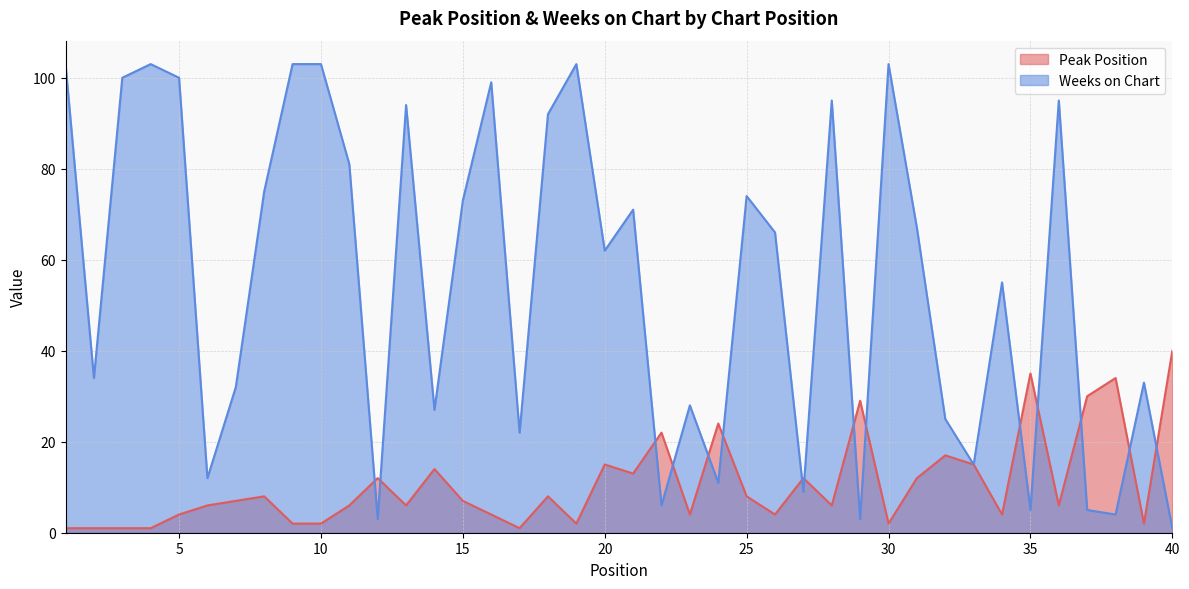

Is it true that Weeks on Chart equals 19 at 6?

False